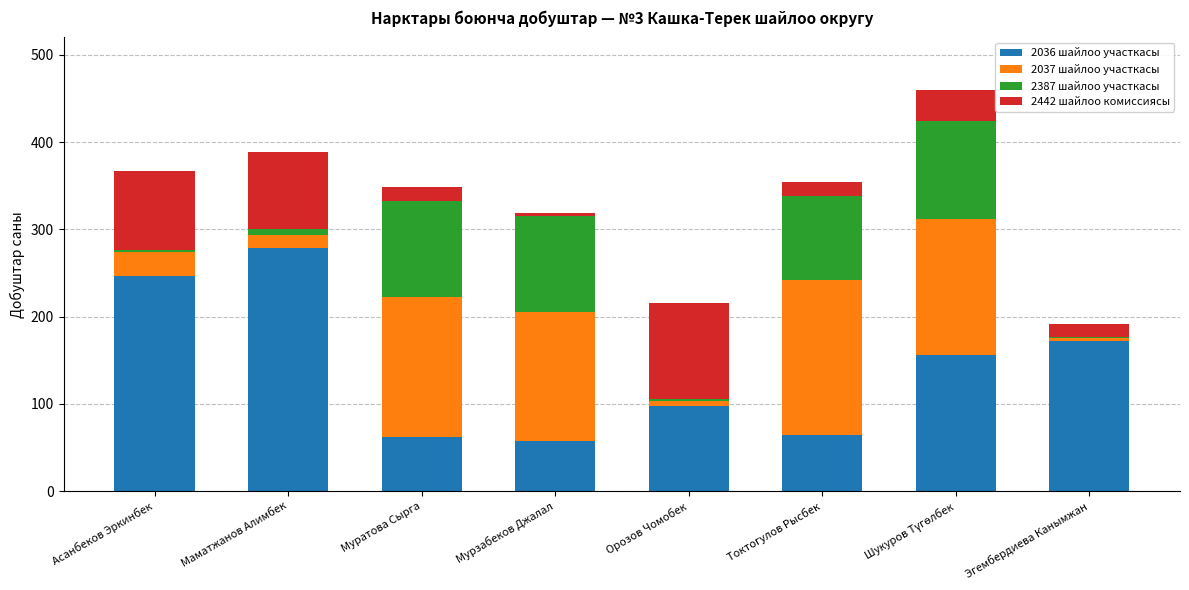

What is the total value across all series at Токтогулов Рысбек?

354